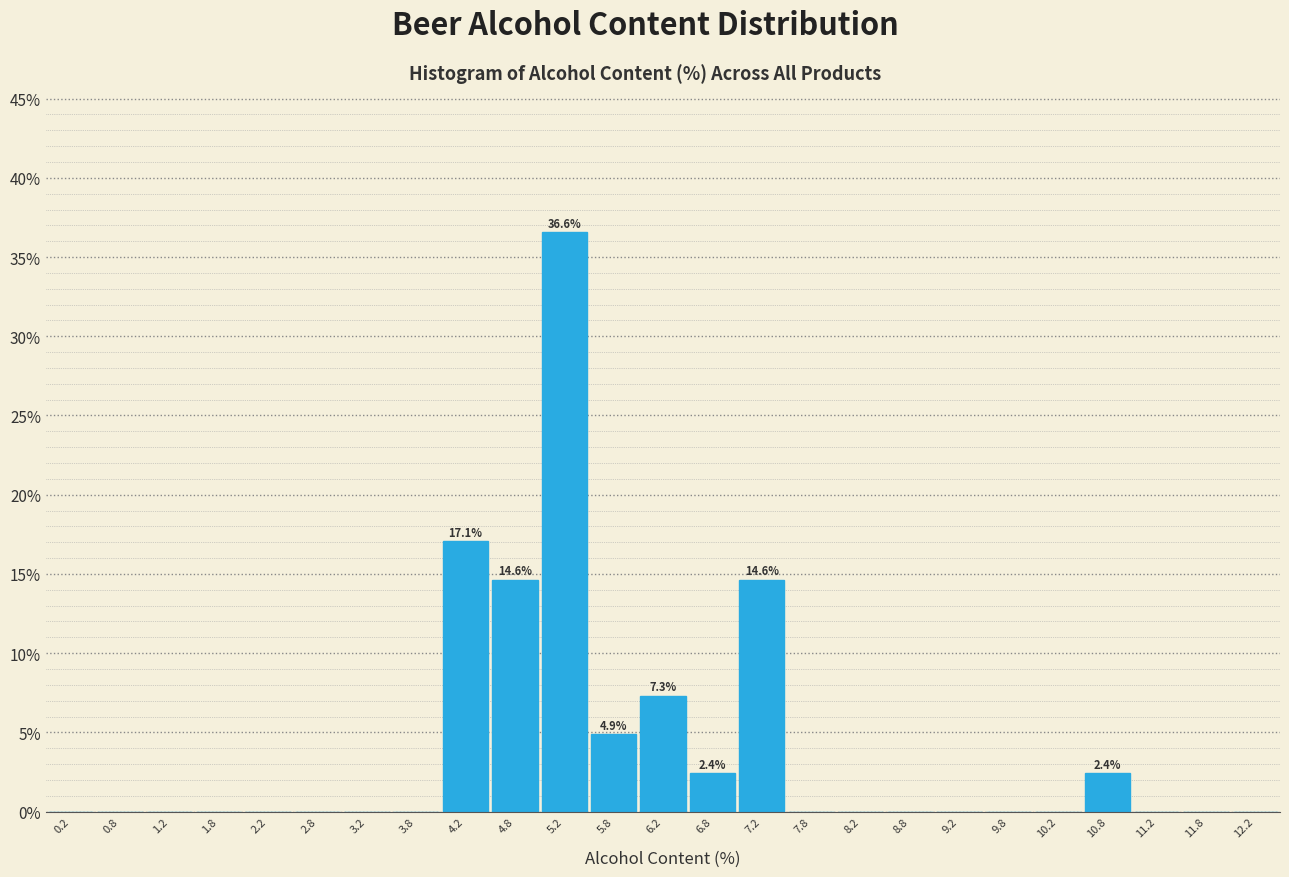

Over which range of the x-axis is the bar tallest?

5.0 to 5.5